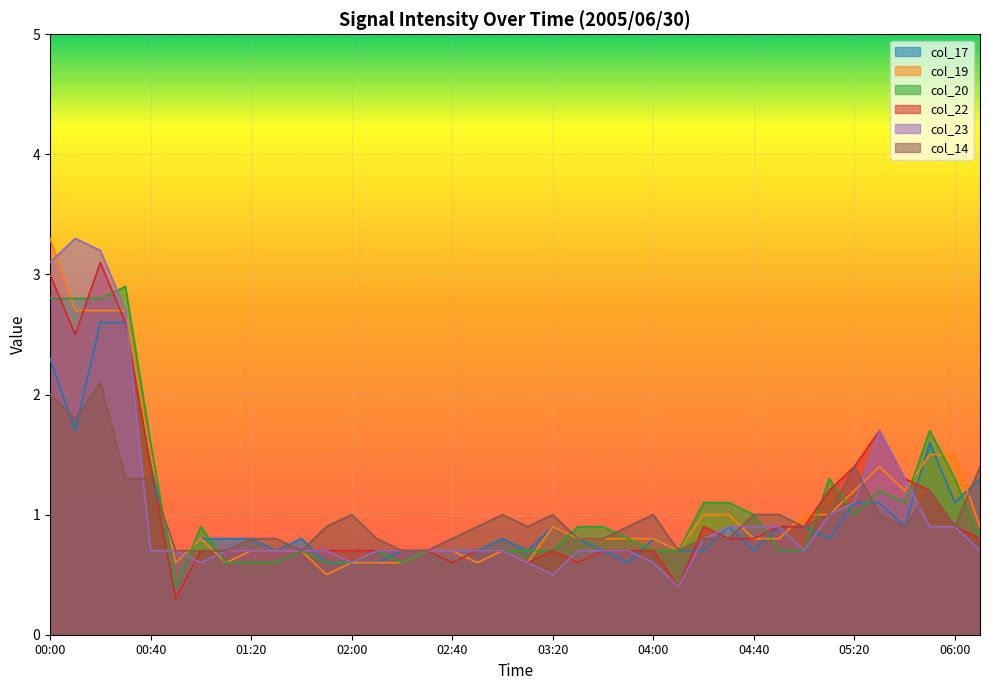

What is the label of the 21st point from the left?

03:20